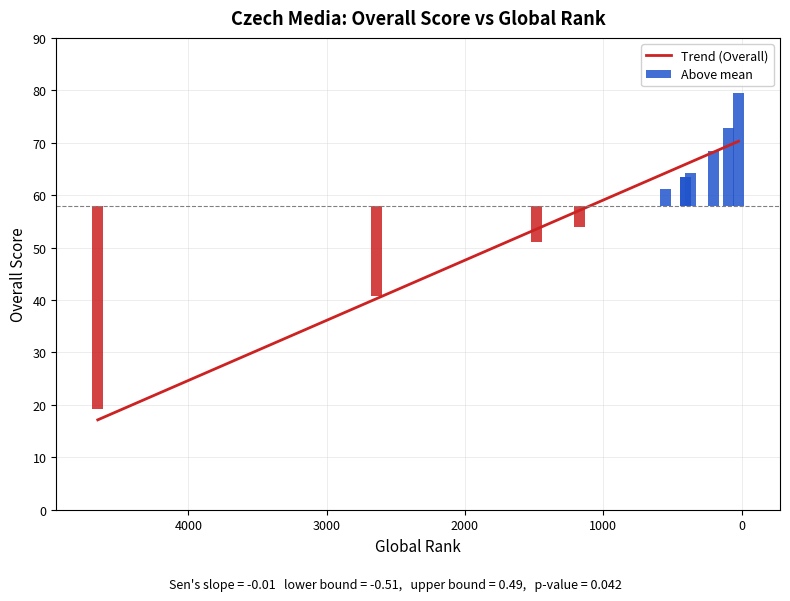

What is the difference between the second highest and minimum values?

53.5